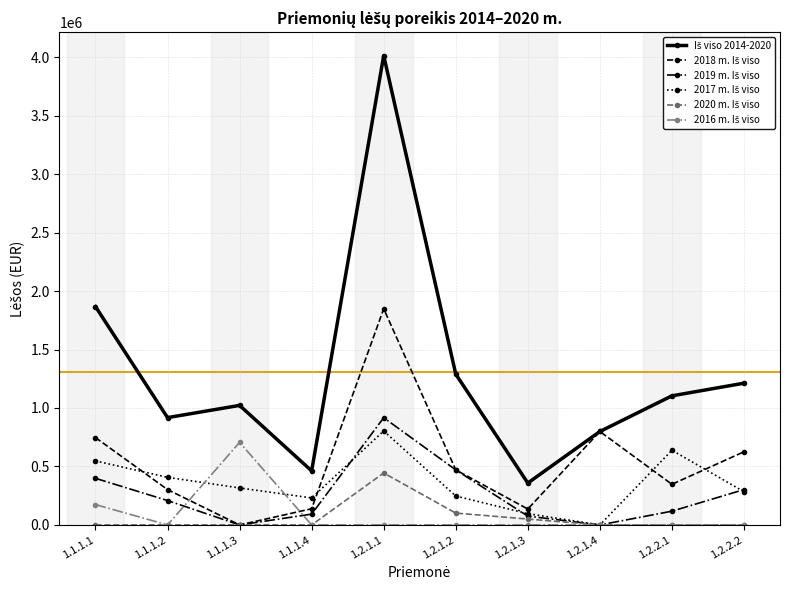

Is this an area chart (filled region under the line)?

No